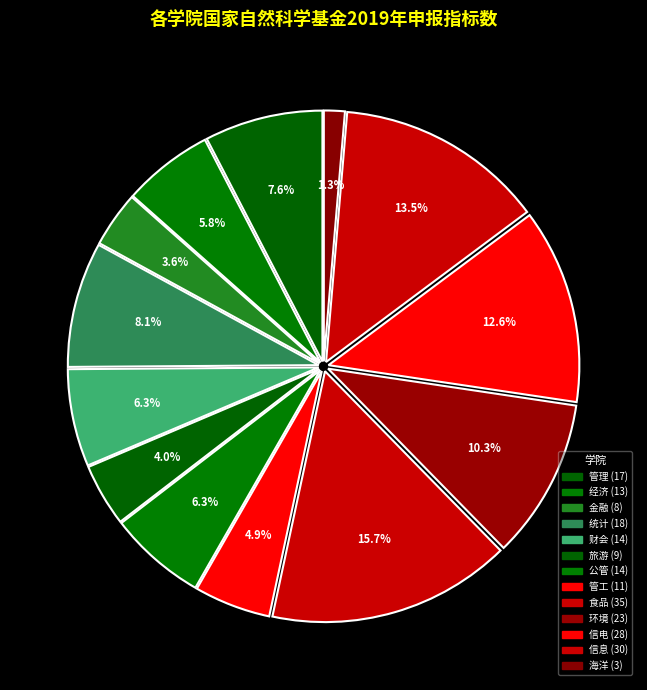

To the nearest percent, what portion does 海洋 represent?

1%